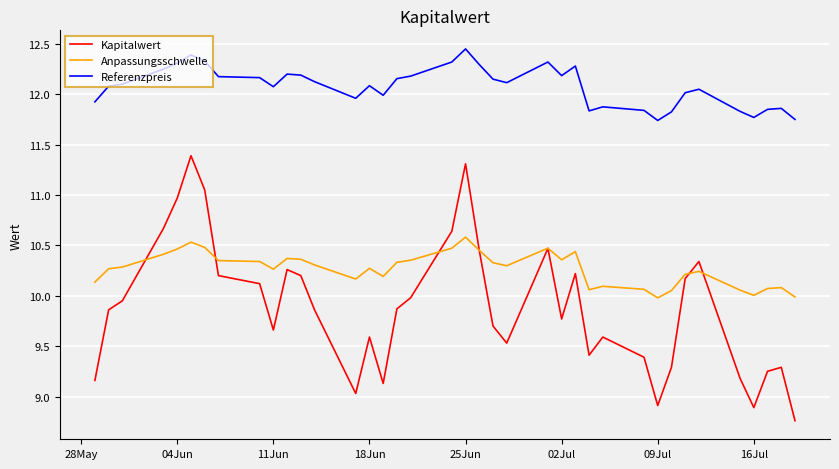

What is the lowest value of the Referenzpreis series?

11.7